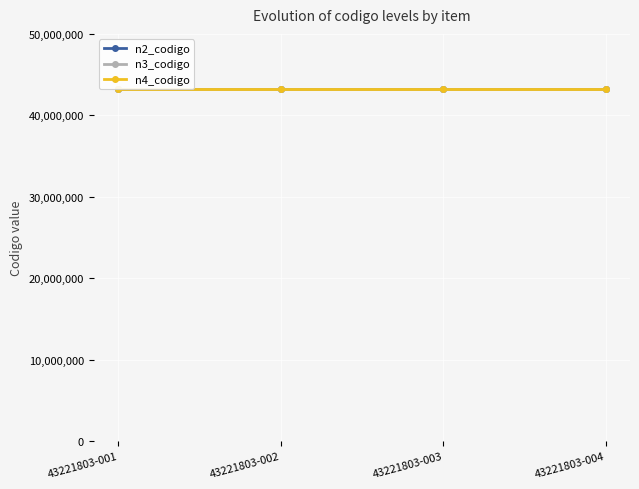

At which category is the sum across all series the highest?

43221803-001